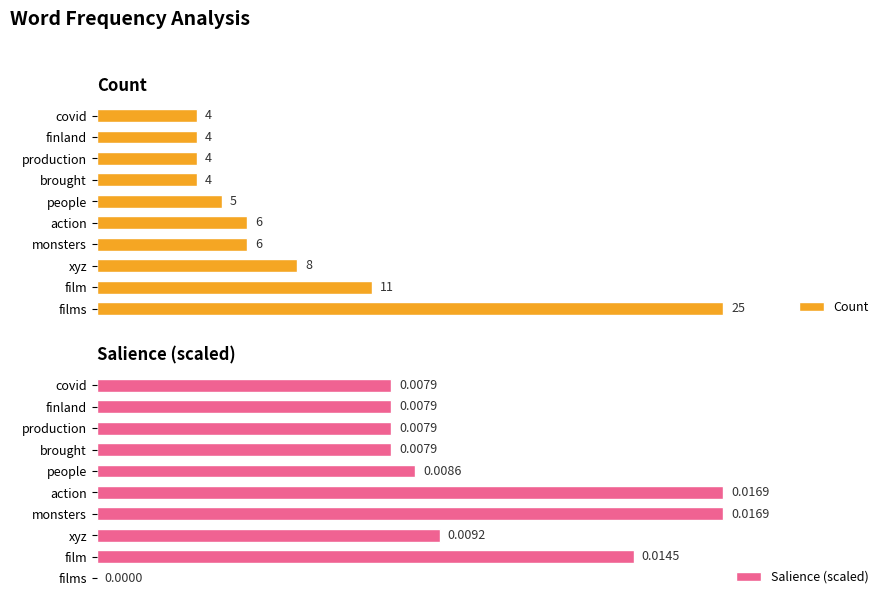

What is the difference between the Count values at action and film?

5.0